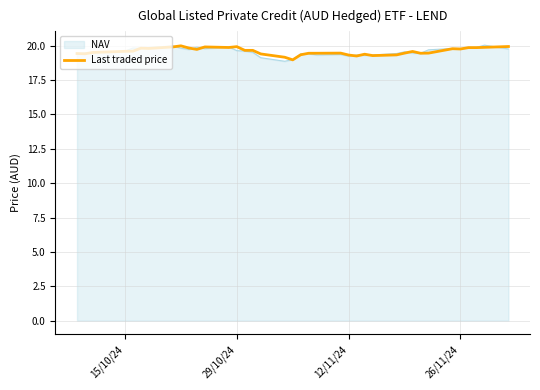

What is the minimum value shown in the chart?

18.9